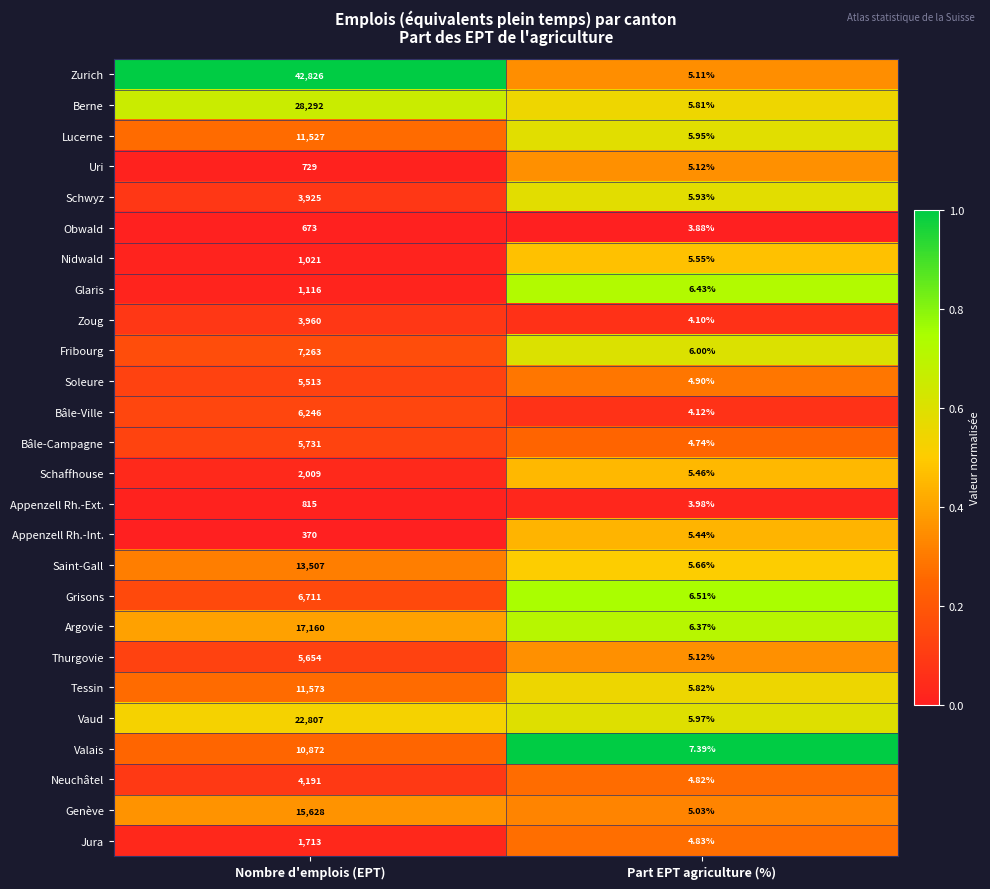

At which category is the sum across all series the highest?

Nombre d'emplois (EPT)